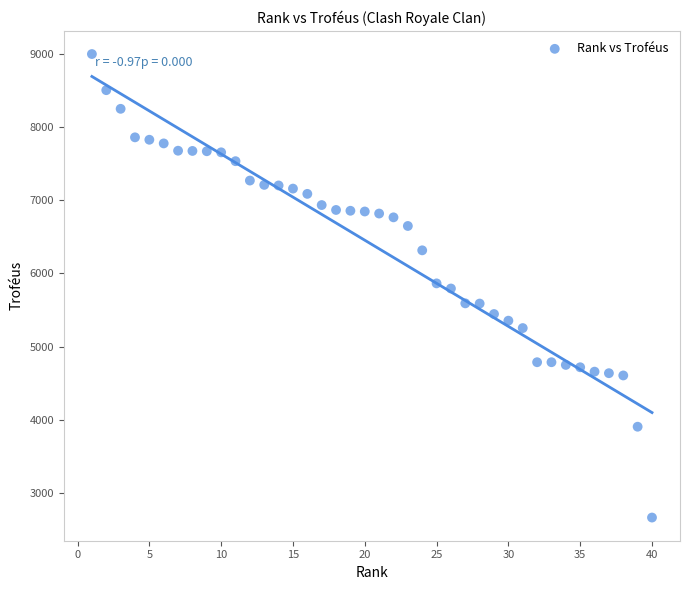

What is the range of Y values (max minus min)?

6338